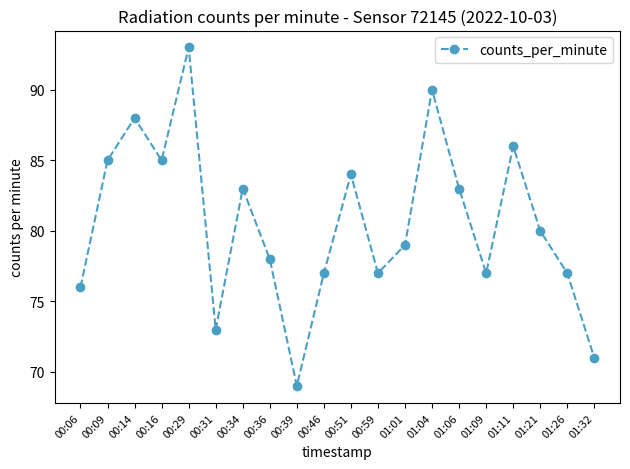

True or false: there are more than 2 points higher than both neighbors.

True